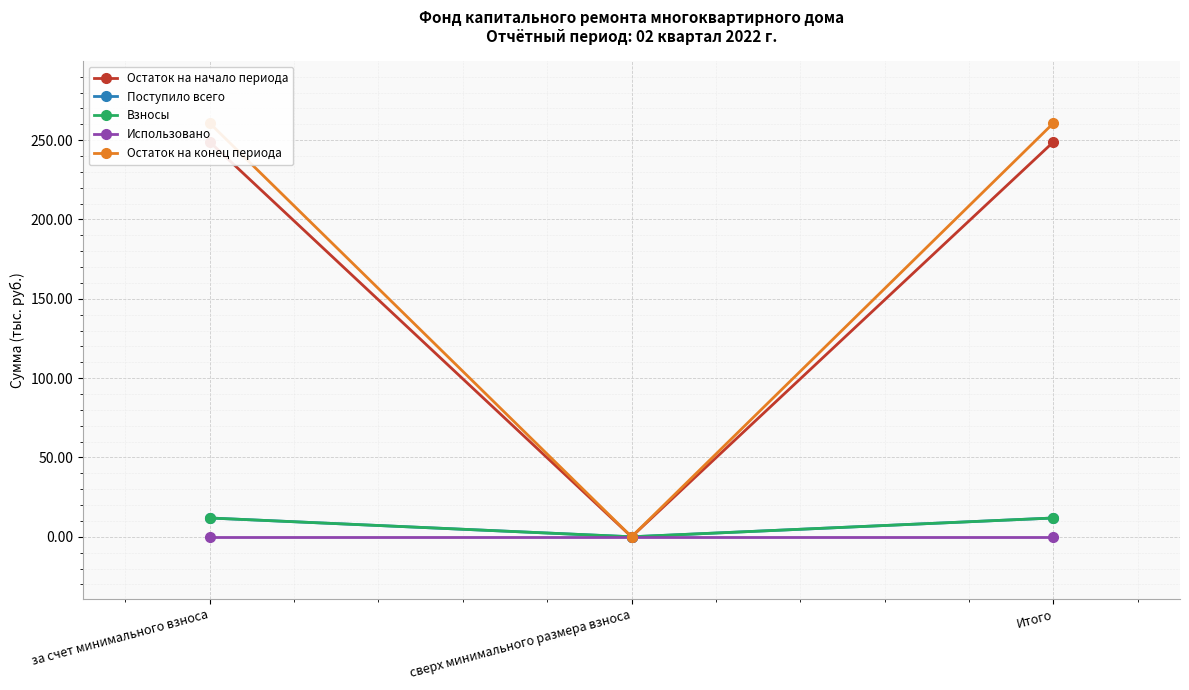

Is this an area chart (filled region under the line)?

No